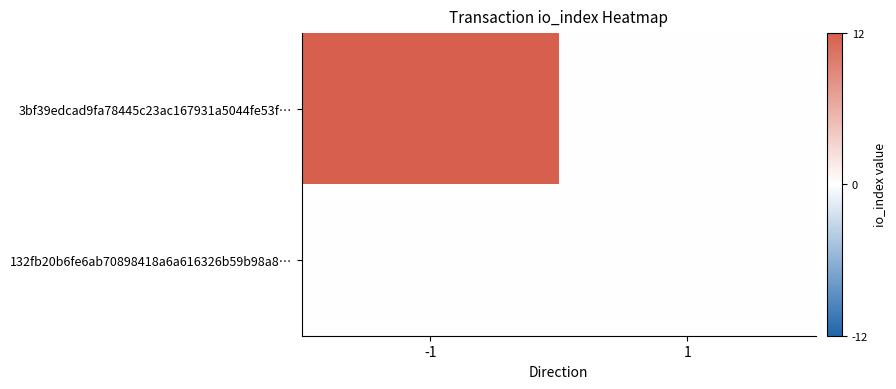

Which label corresponds to the largest value in the chart?

-1